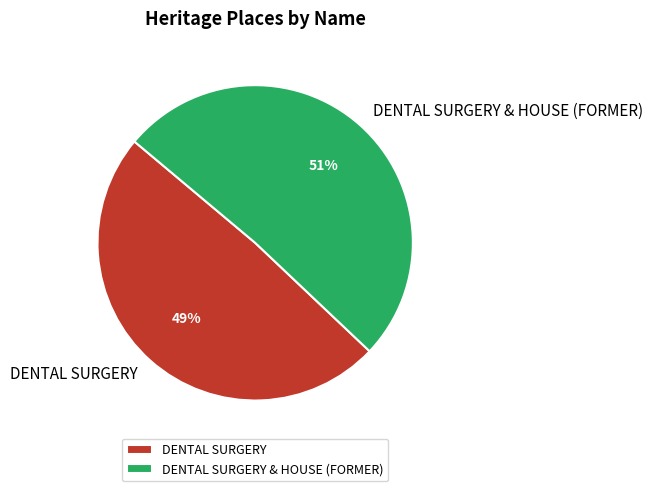

To the nearest percent, what portion does DENTAL SURGERY & HOUSE (FORMER) represent?

51%